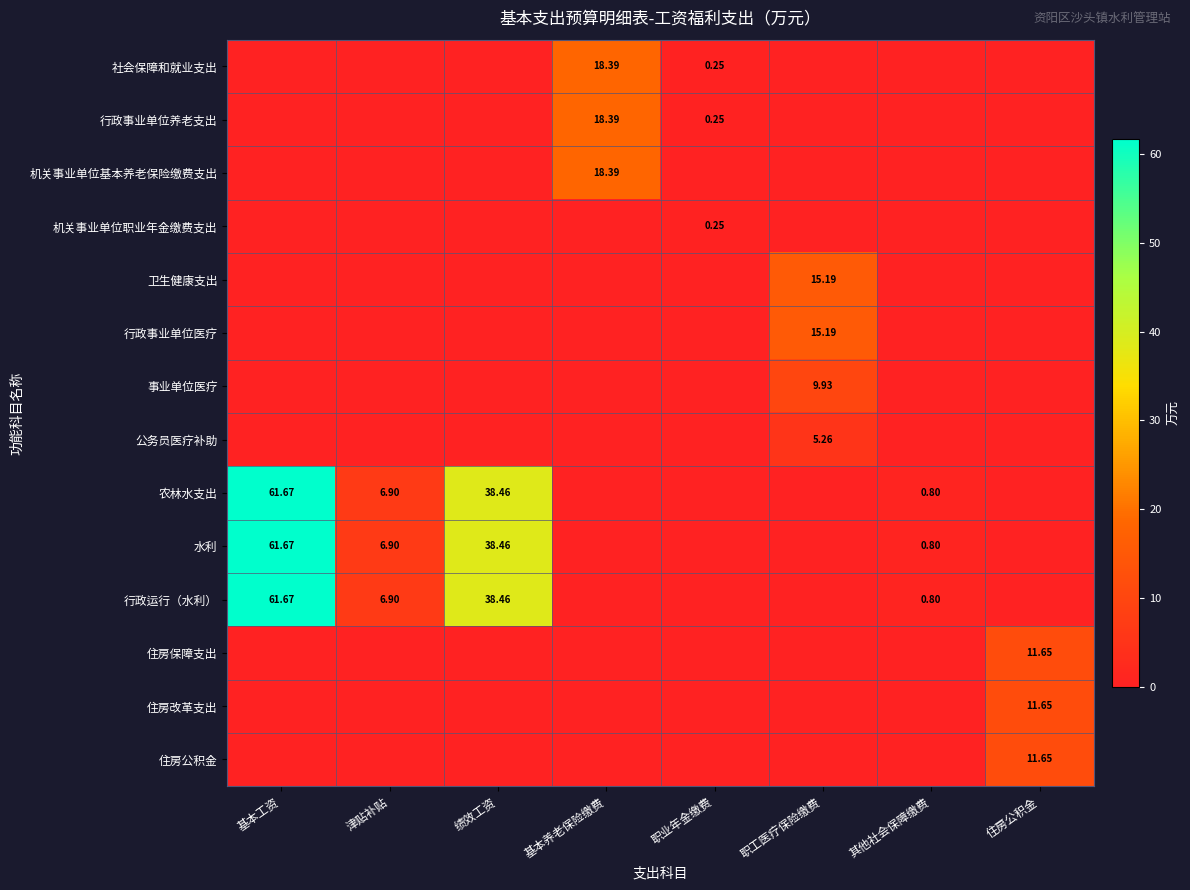

Which category has the lowest value in the 机关事业单位职业年金缴费支出 series?

基本工资